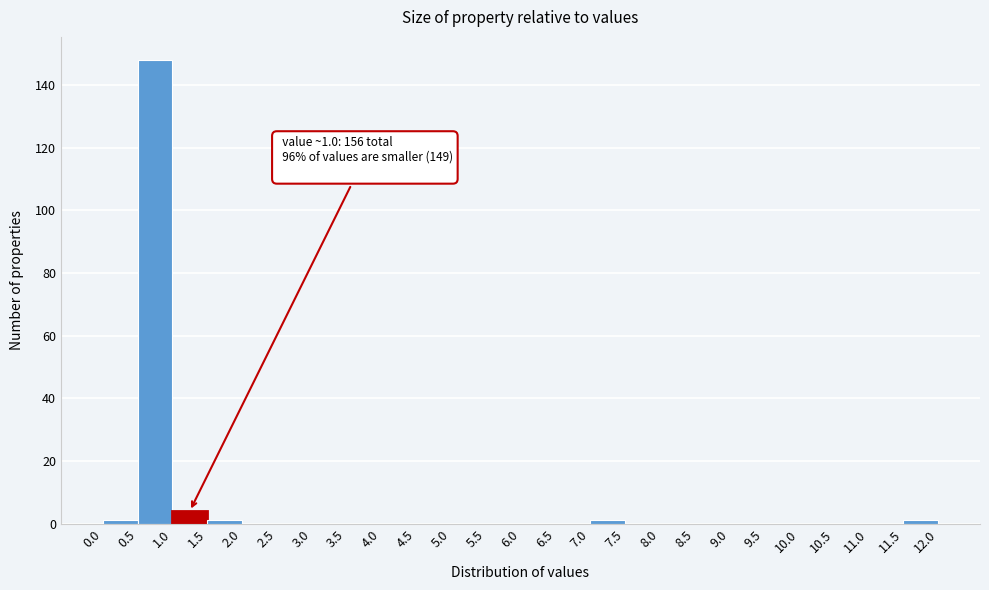

Which range on the x-axis has the tallest bar?

0.5 to 1.0